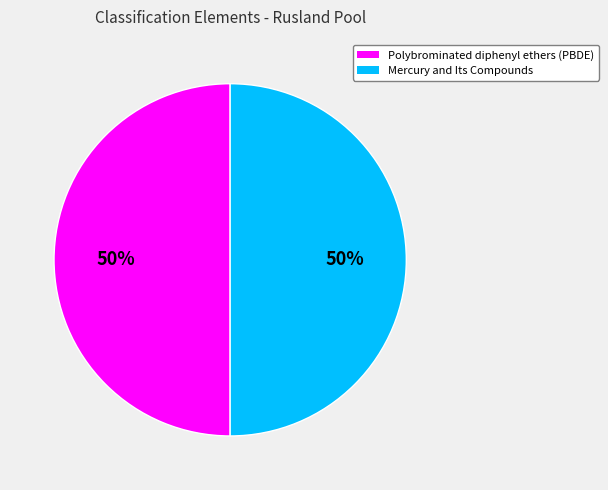

True or false: Mercury and Its Compounds accounts for 50% of the total.

True